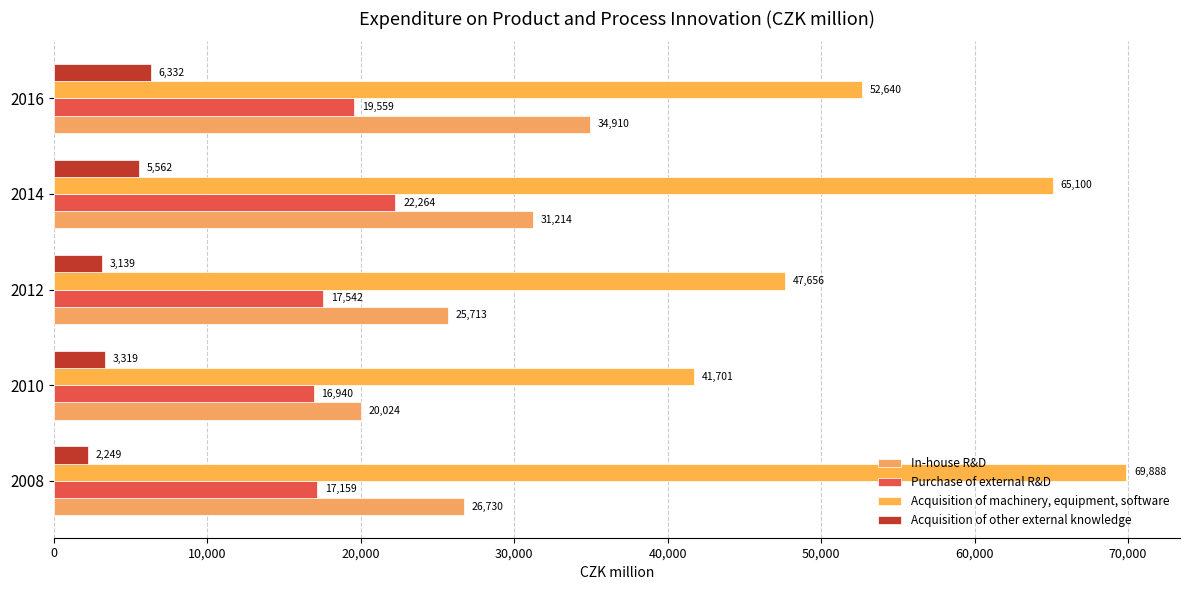

Which category has the lowest value in the Purchase of external R&D series?

2010